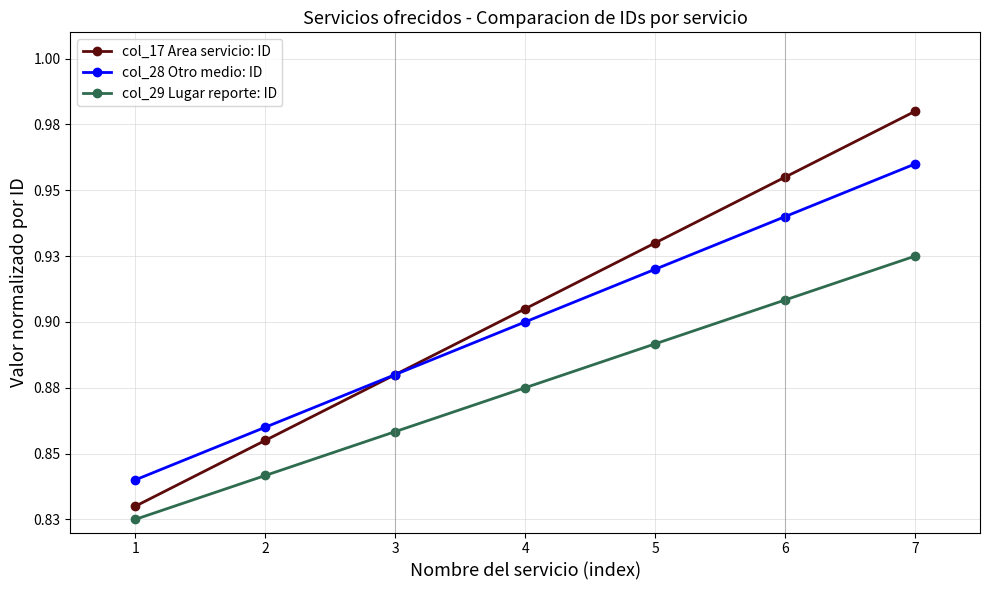

Reading right to left, list all the values displayed in this chart.

col_17 Area servicio: ID: 1.0	1.0	0.9	0.9	0.9	0.9	0.8
col_28 Otro medio: ID: 1.0	0.9	0.9	0.9	0.9	0.9	0.8
col_29 Lugar reporte: ID: 0.9	0.9	0.9	0.9	0.9	0.8	0.8